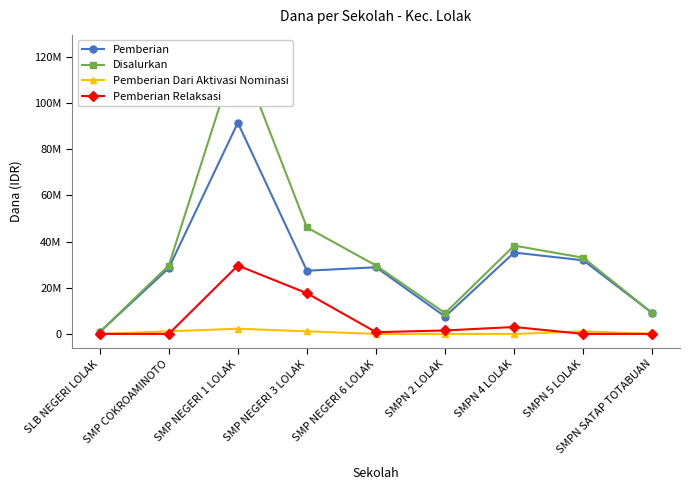

At which category is the sum across all series the highest?

SMP NEGERI 1 LOLAK